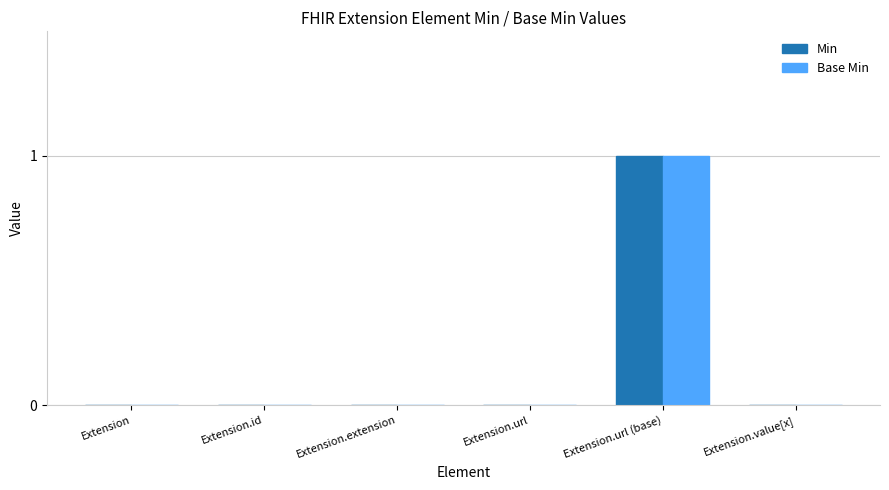

What is the total value across all series at Extension.url (base)?

2